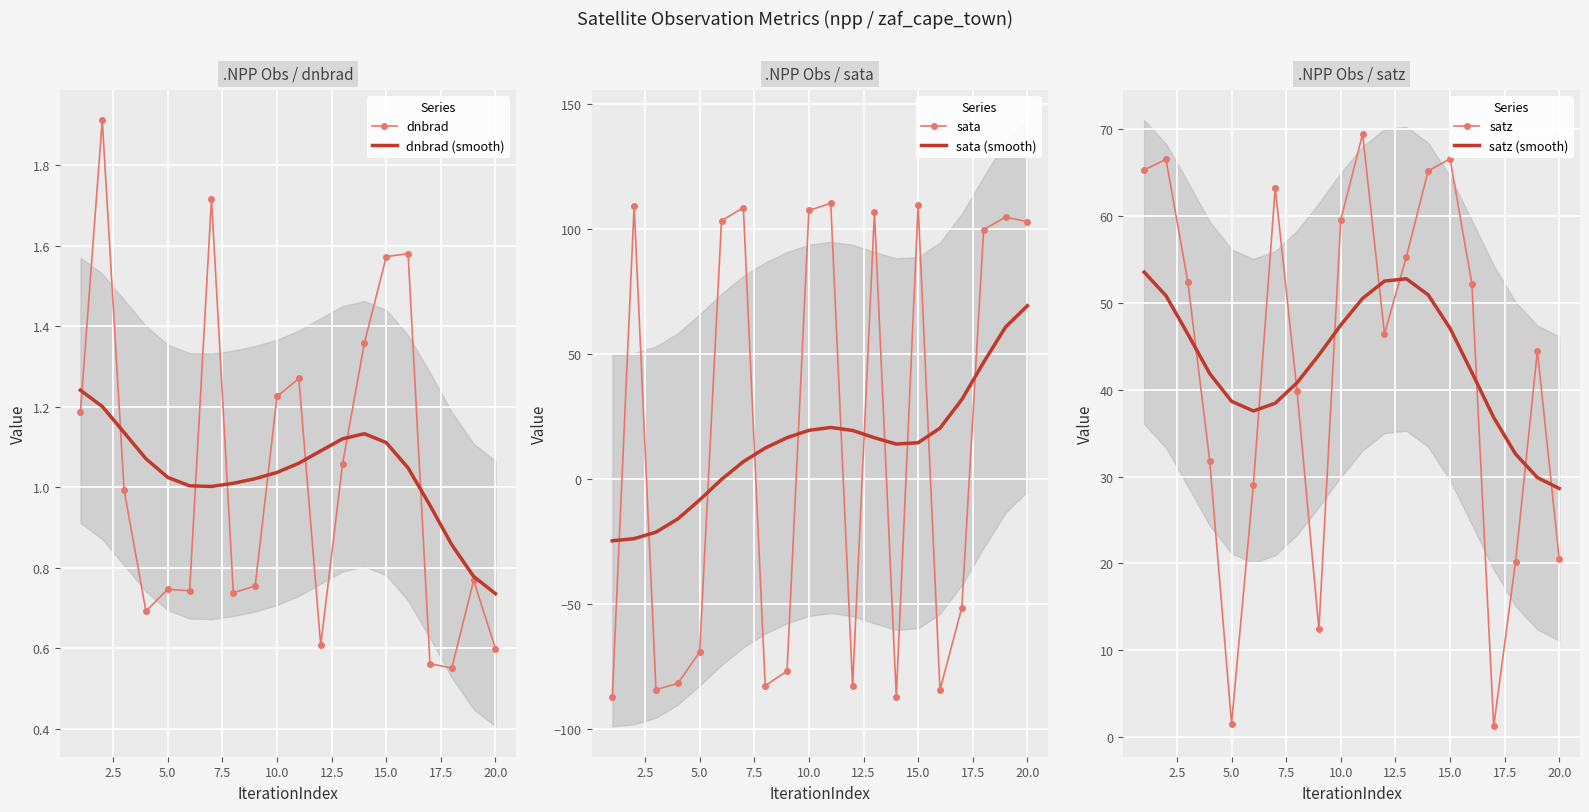

Which series has the largest total across all categories?

satz